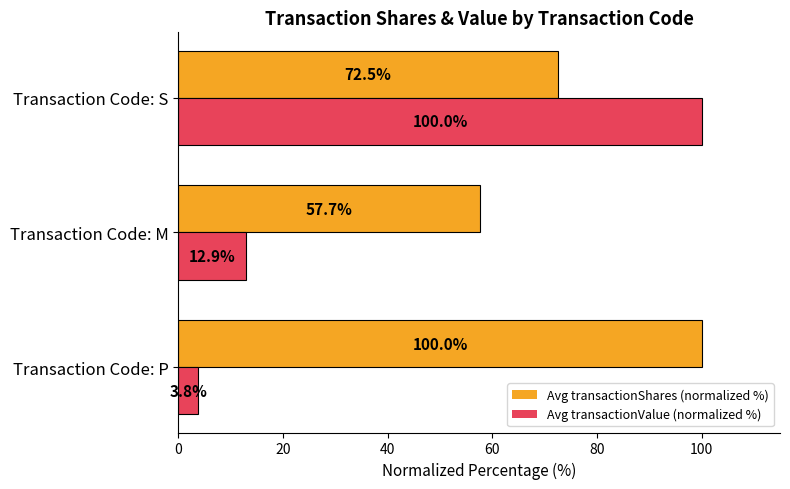

At which category is the sum across all series the highest?

Transaction Code: S